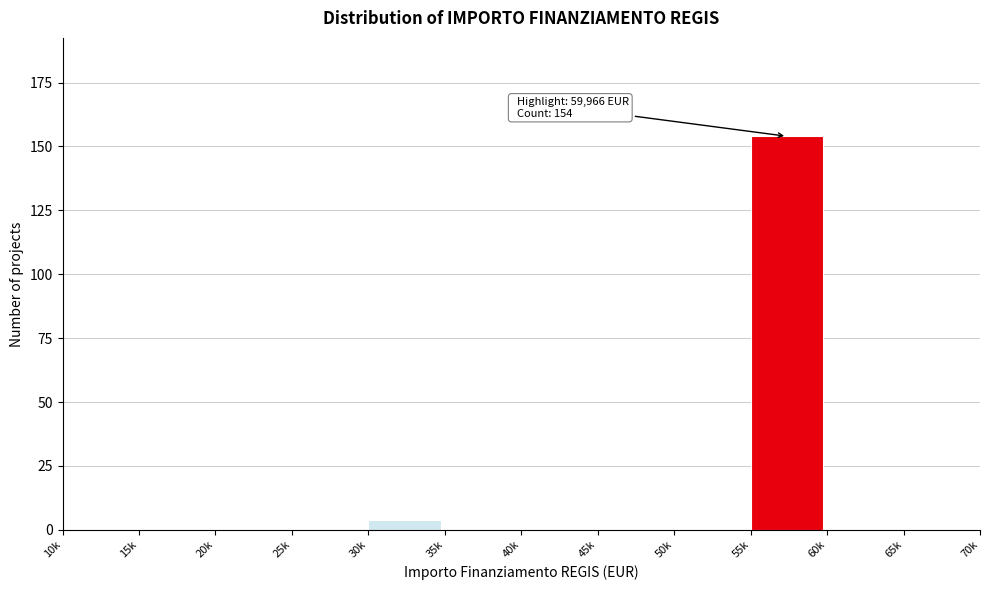

Reading right to left, what are all the values shown in this chart?

65k=0	60k=0	55k=154	50k=0	45k=0	40k=0	35k=0	30k=4	25k=0	20k=0	15k=0	10k=0